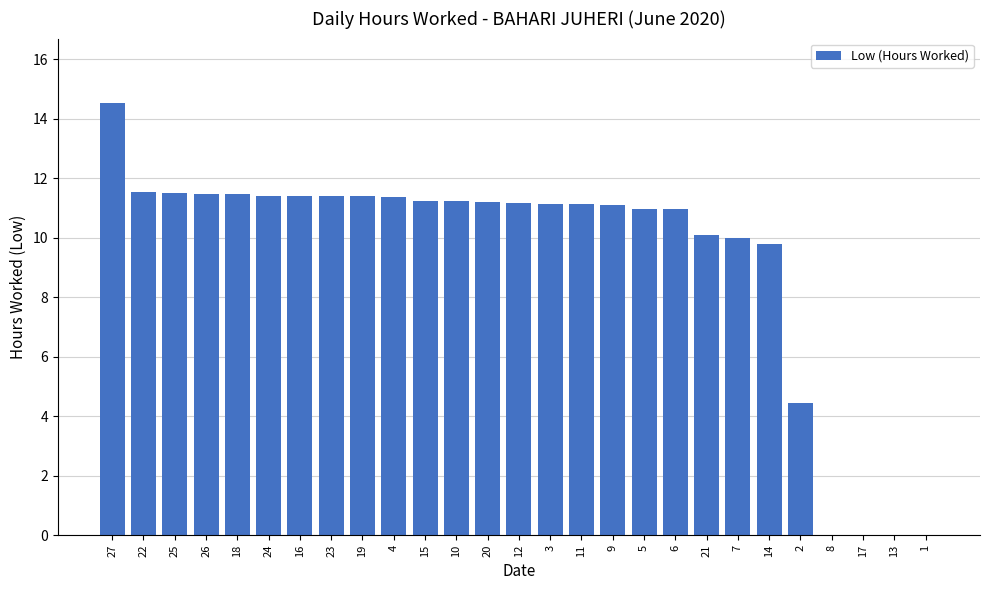

Is it true that the value at 6 is 4.2?

False